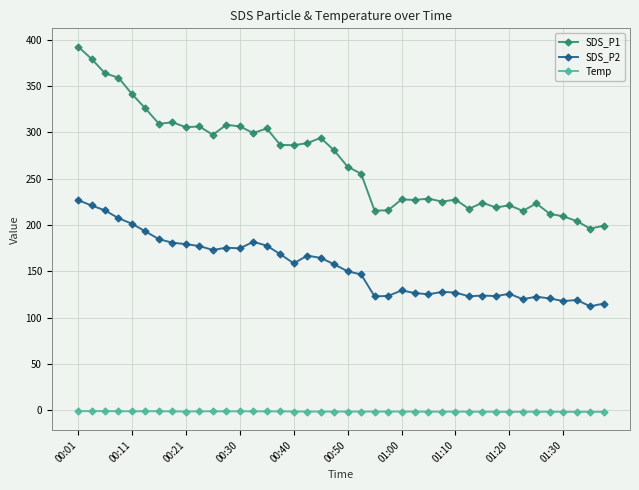

True or false: SDS_P2 and SDS_P1 cross at least once.

False